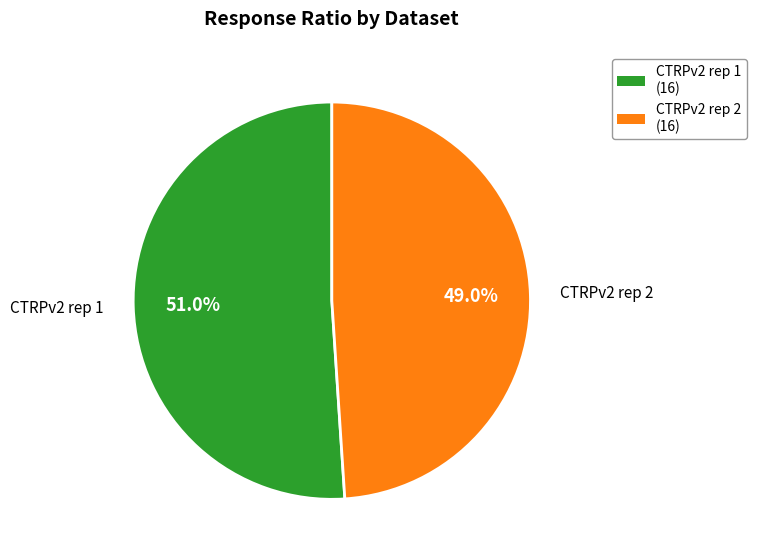

Does any single category account for the majority?

Yes